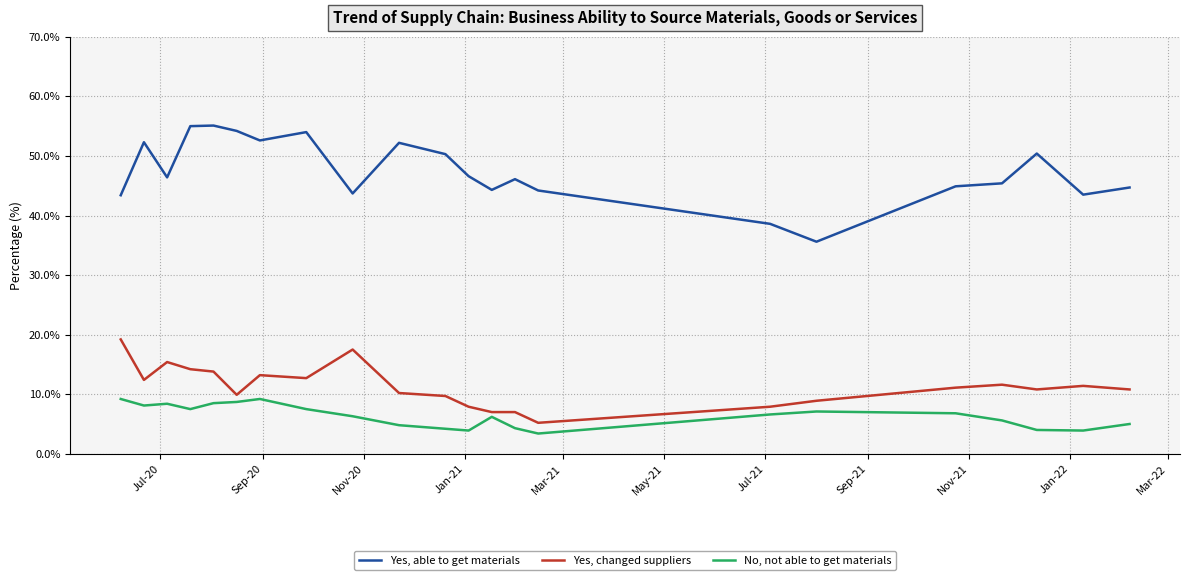

Which series has the widest spread of values?

Yes, able to get materials